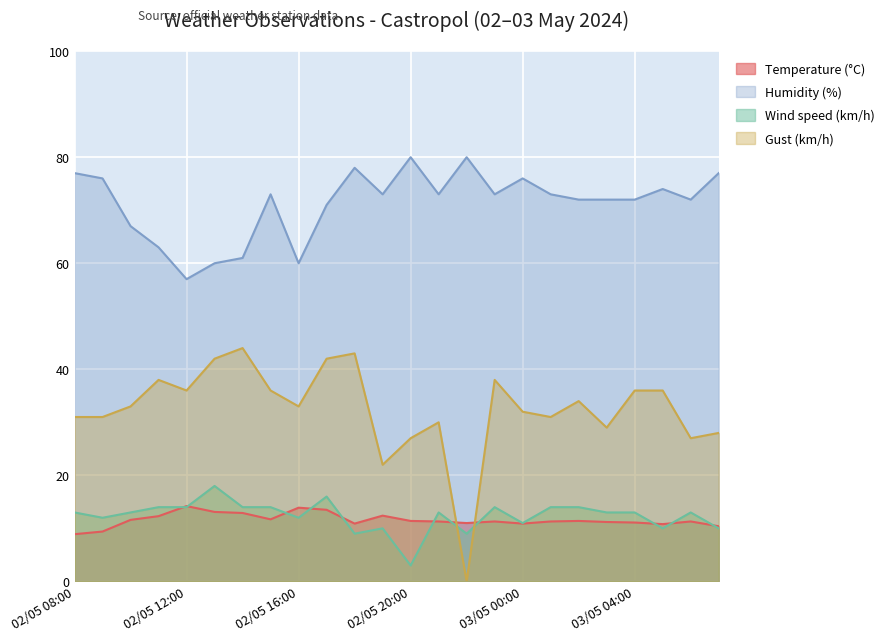

Where does the Gust (km/h) series first go above 33?

02/05 11:00